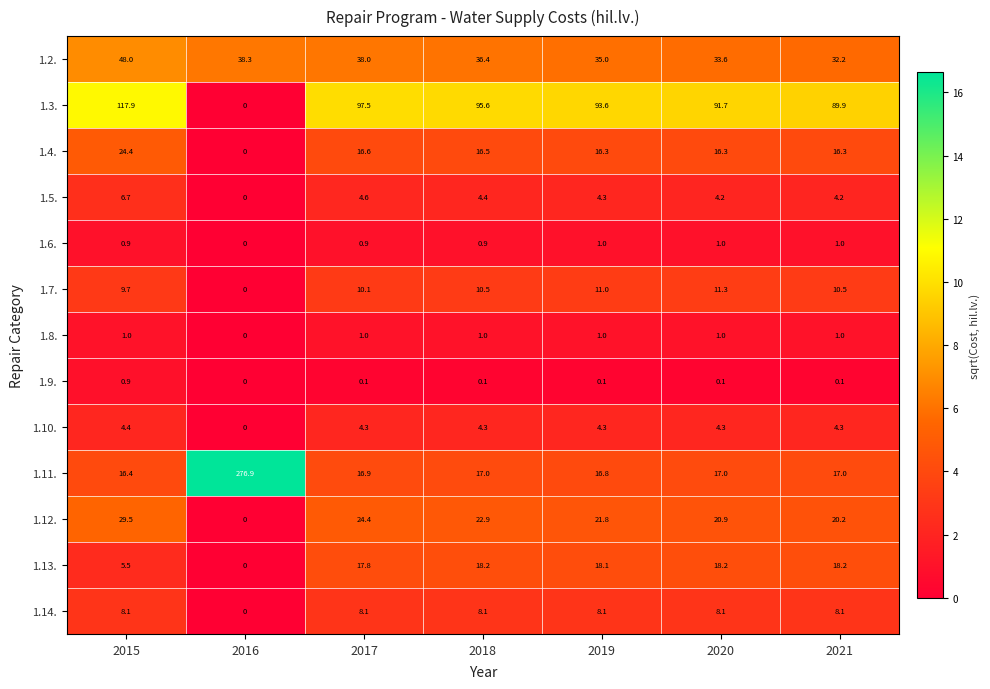

How many 1.9. values are between 0 and 1?

7